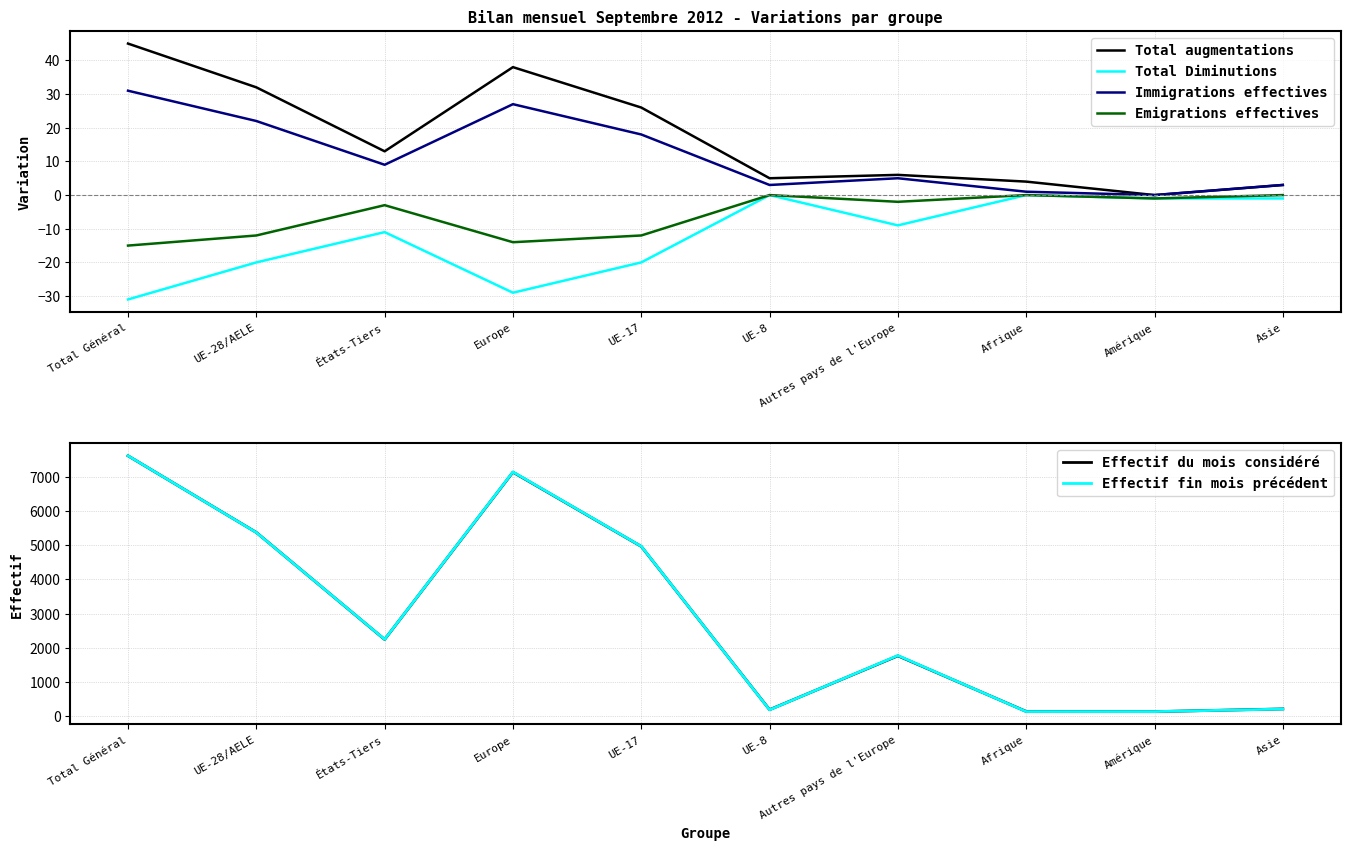

True or false: Effectif fin mois précédent has more than 1 points higher than both neighbors.

True